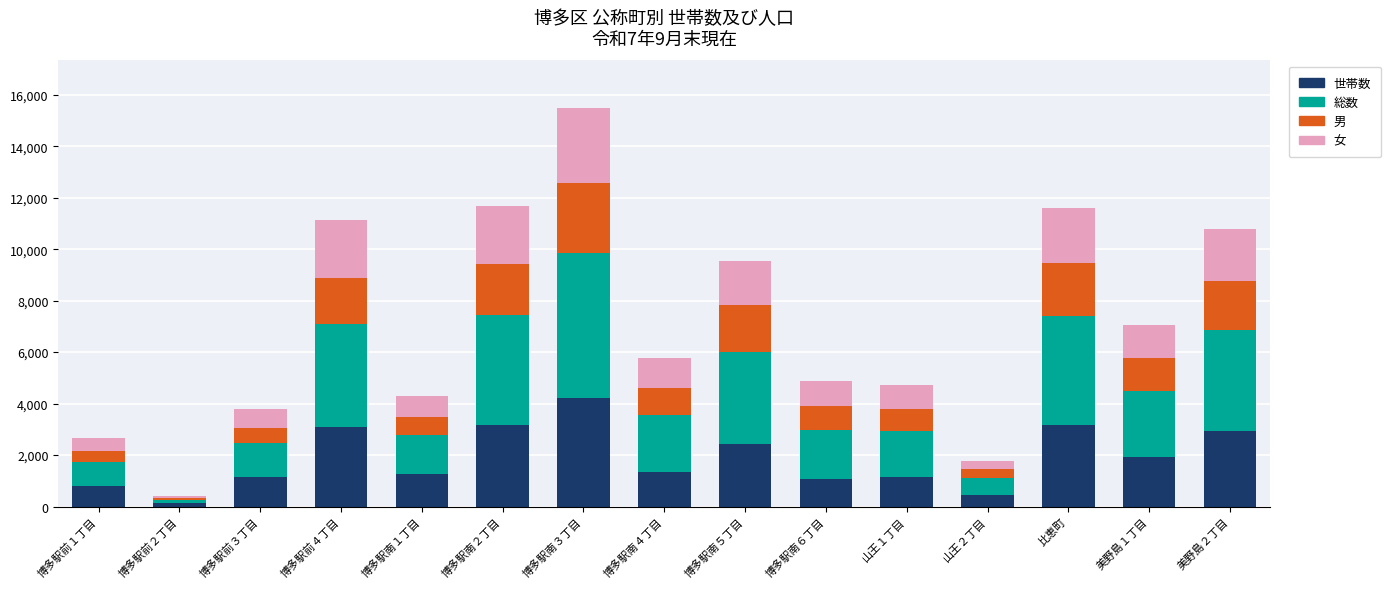

At which category is the sum across all series the highest?

博多駅南３丁目